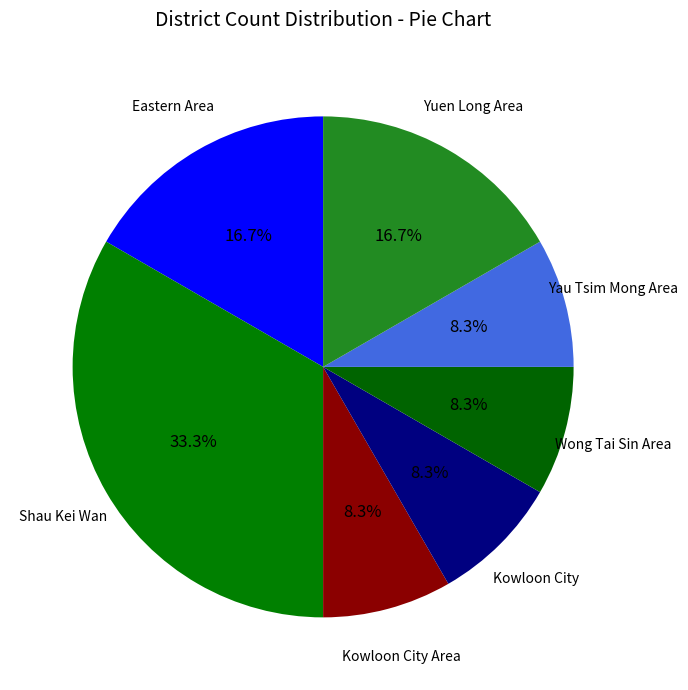

Count the number of slices in the pie.

7